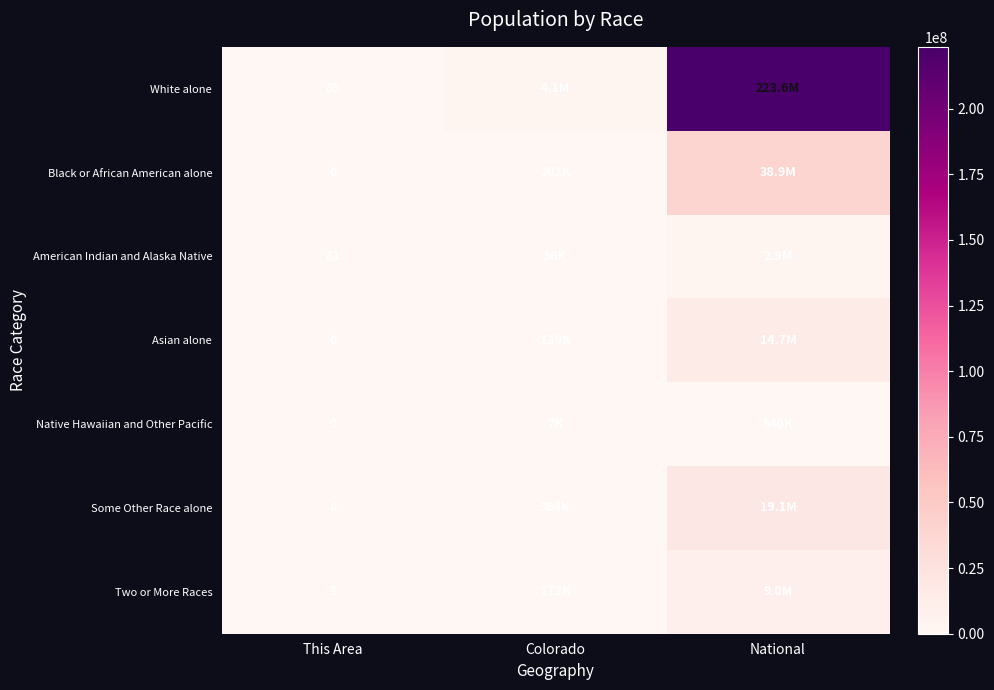

What is the difference between the highest and lowest values at This Area?

85